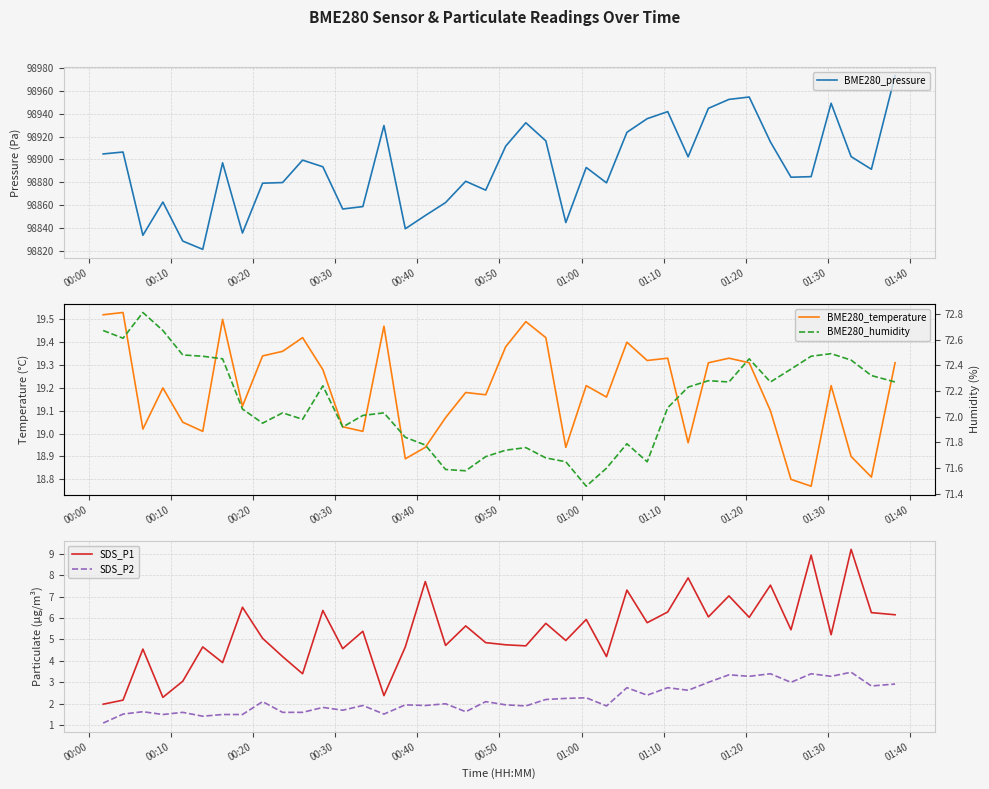

How many values in the BME280_pressure series exceed 98893?

20